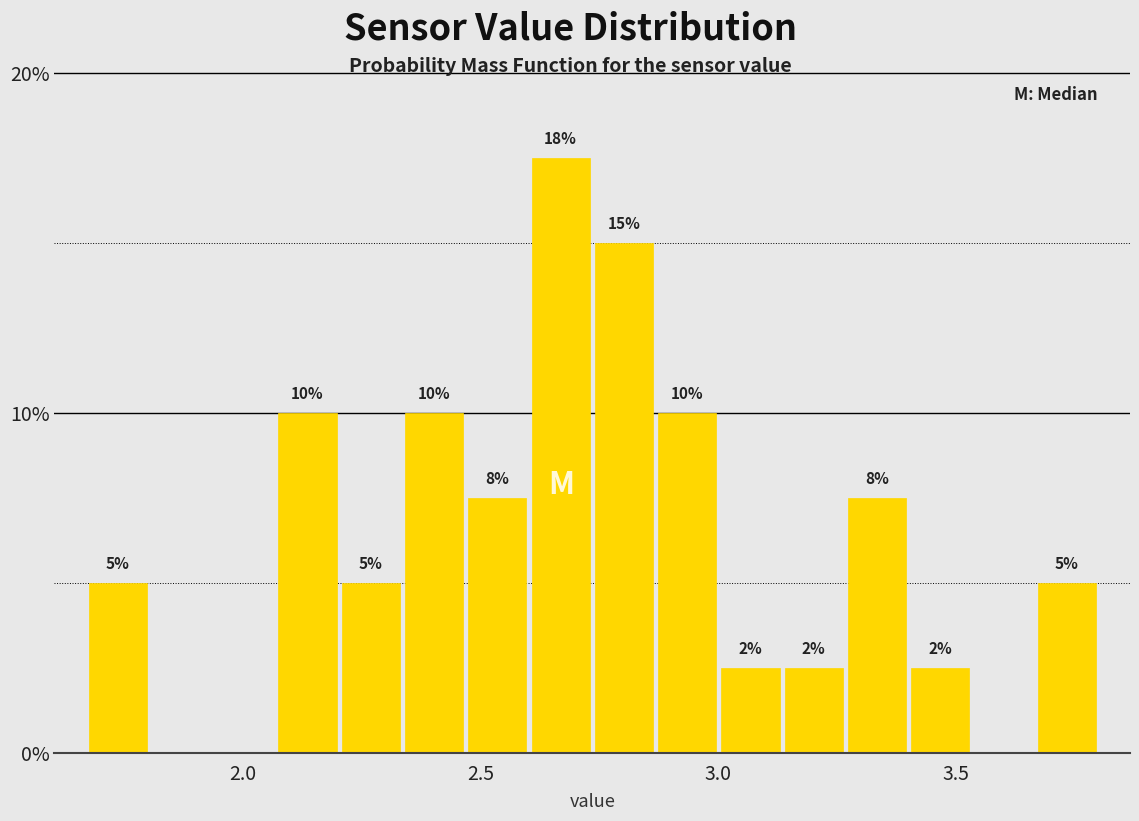

Around what value on the x-axis is the tallest bar? Give the approximate position of its centre, as read against the axis.

2.65